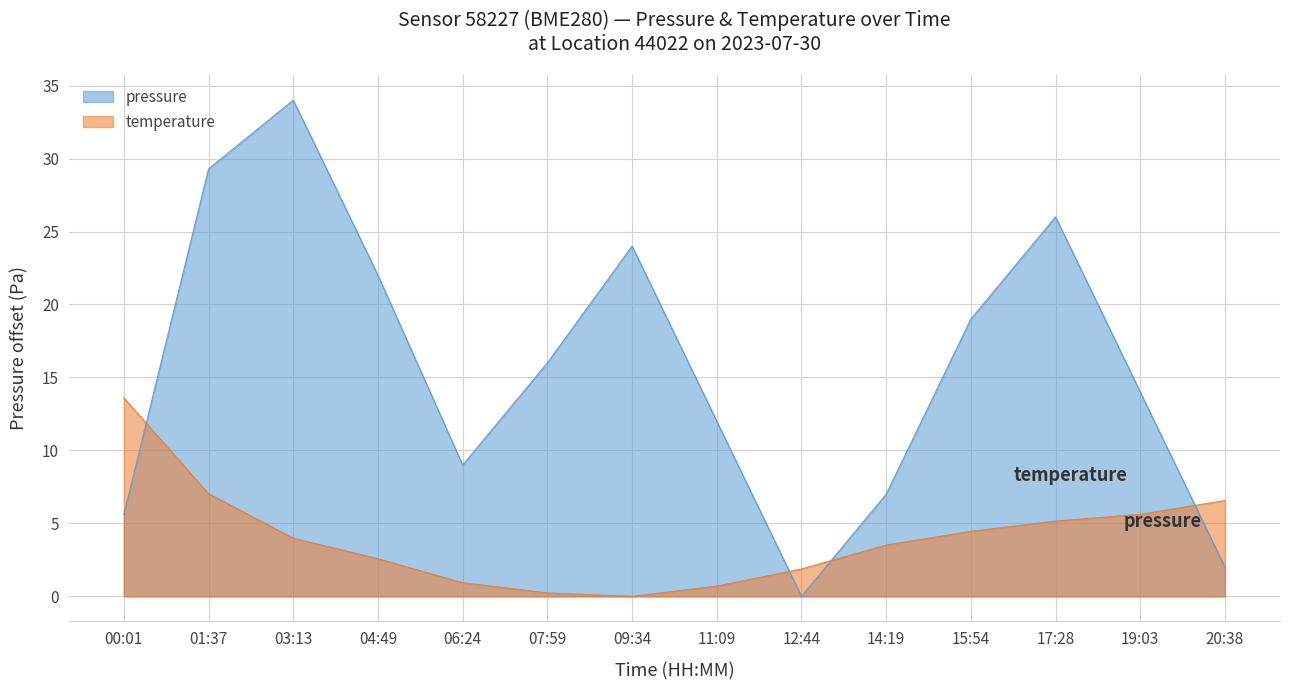

Rank the series by their average value, from highest to lowest.

pressure, temperature